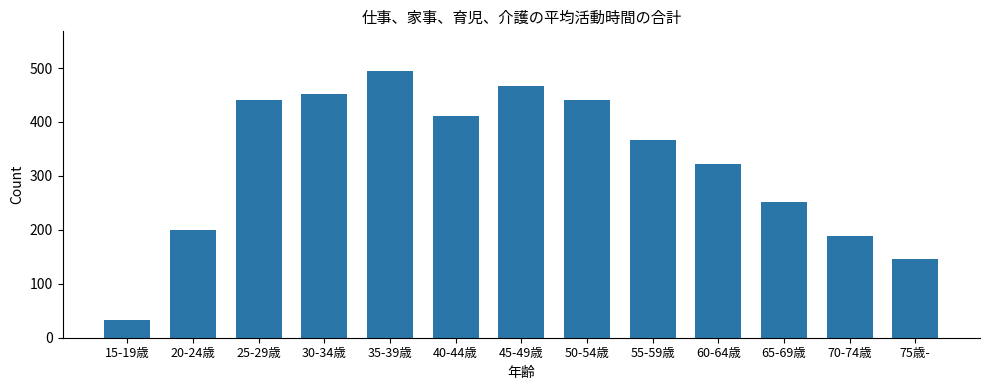

What is the difference between the second highest and second lowest values?

320